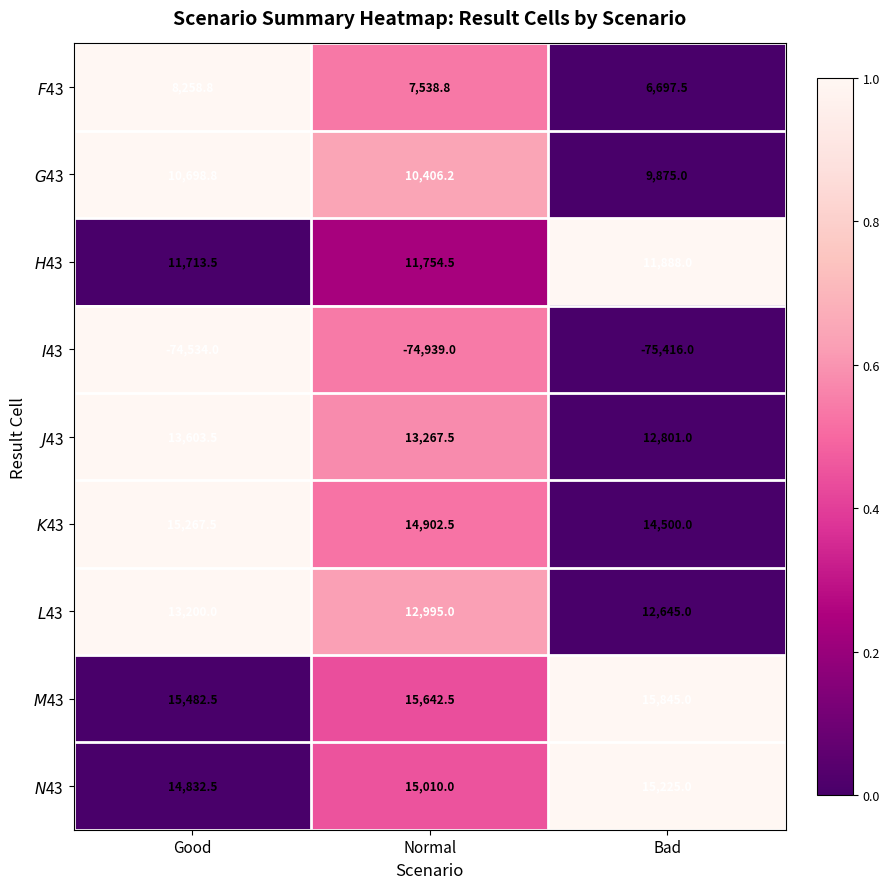

What is the total value across all series at Good?

28523.1